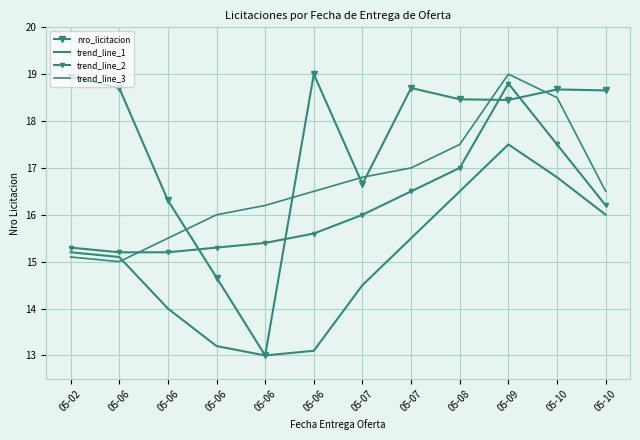

Is it true that trend_line_1 equals 15.1 at 05-06?

True